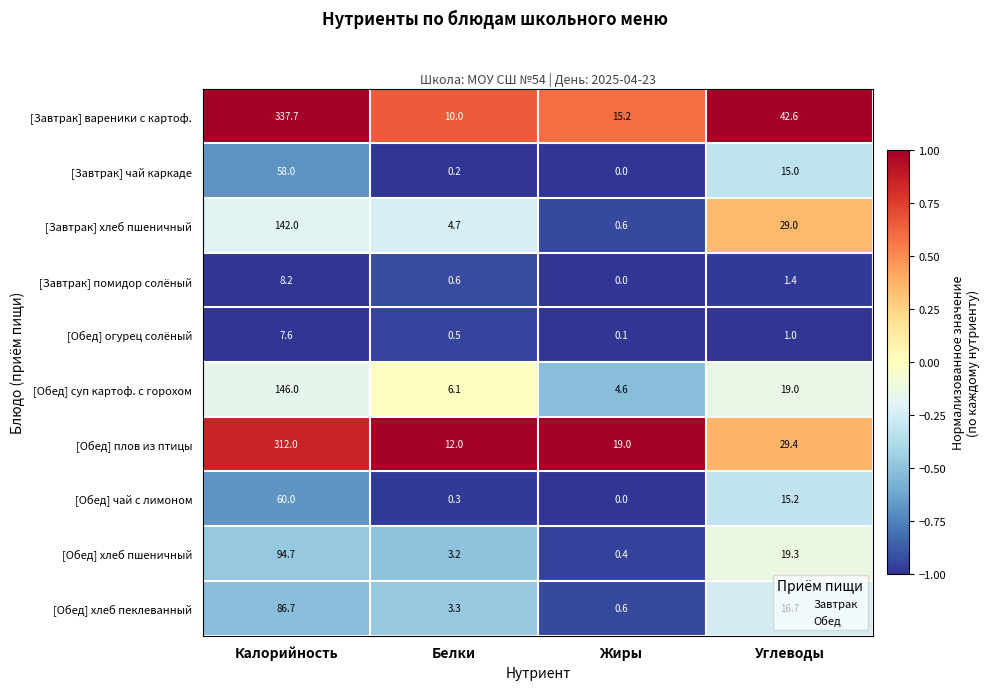

At how many categories does at least one series exceed 0?

4